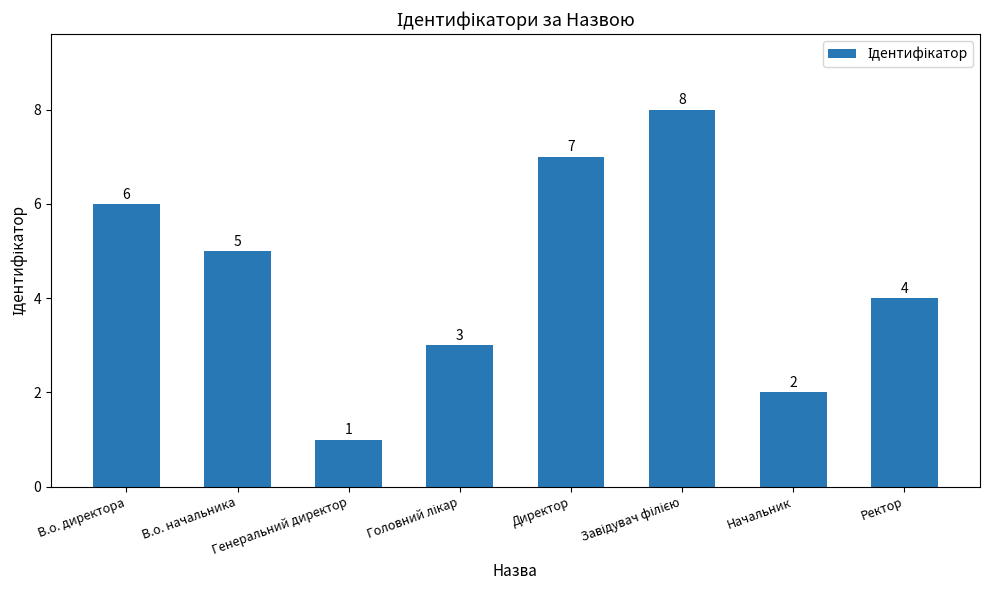

The chart shows a value of 7 at Ректор. True or false?

False